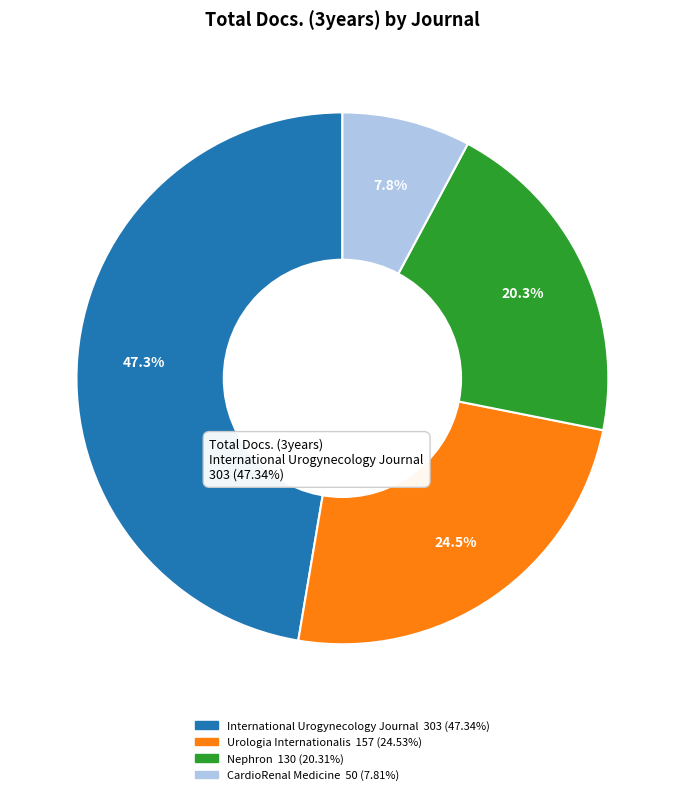

Does any single category account for the majority?

No